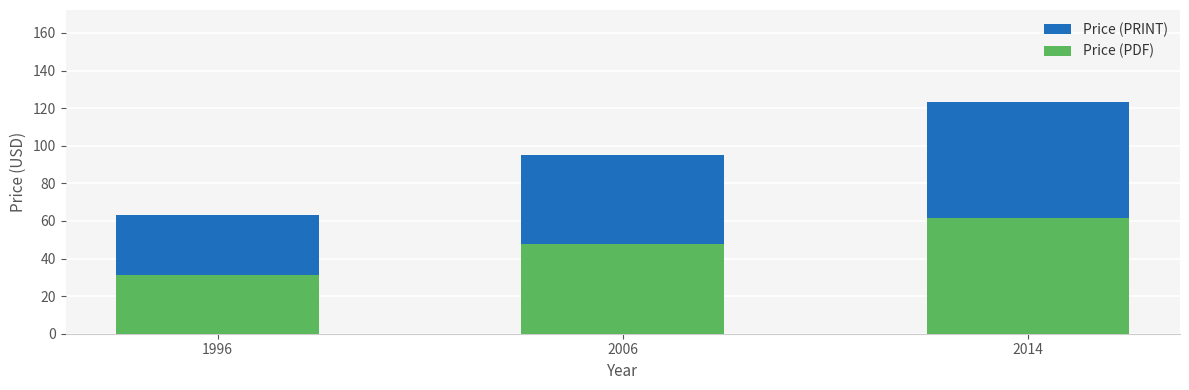

Rank the categories by Price (PDF) value from lowest to highest.

1996, 2006, 2014